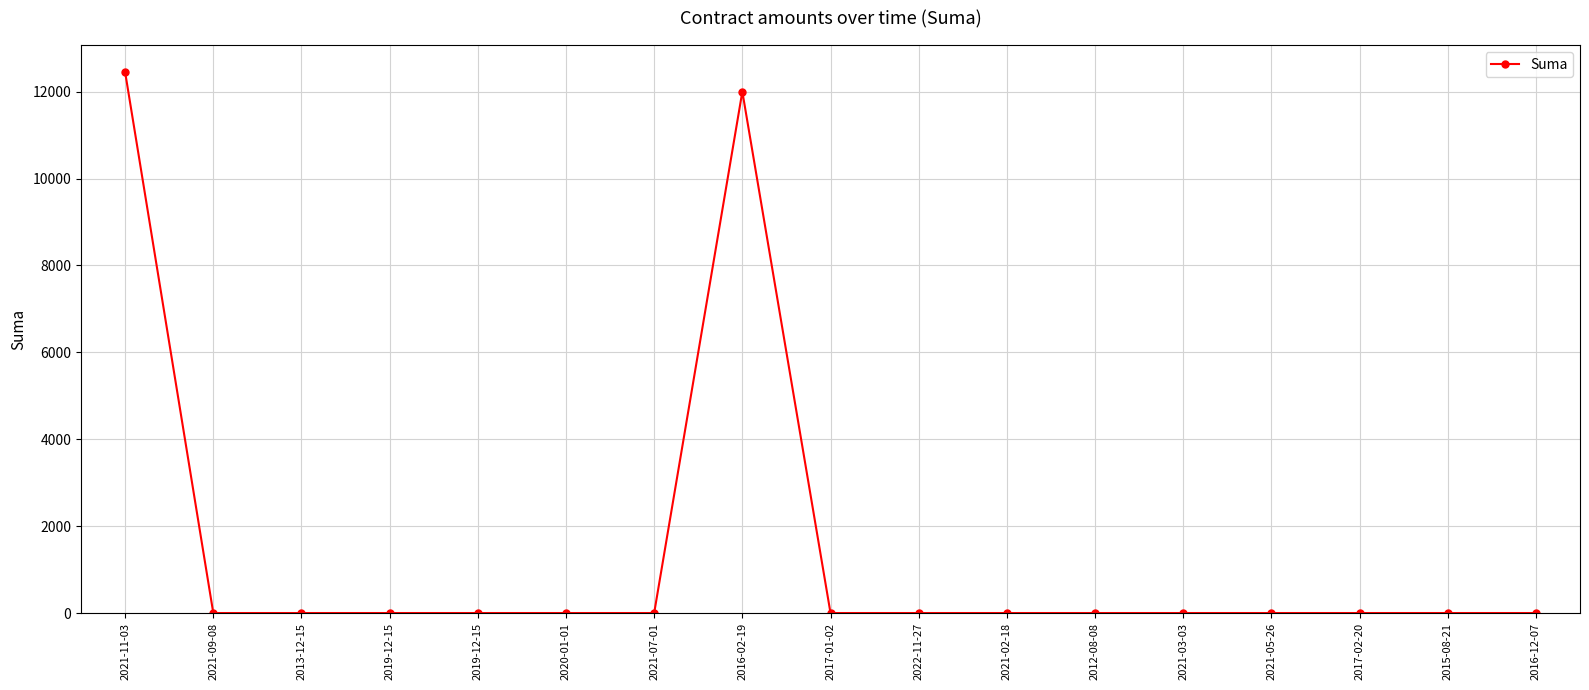

Does the chart have visible grid lines?

Yes